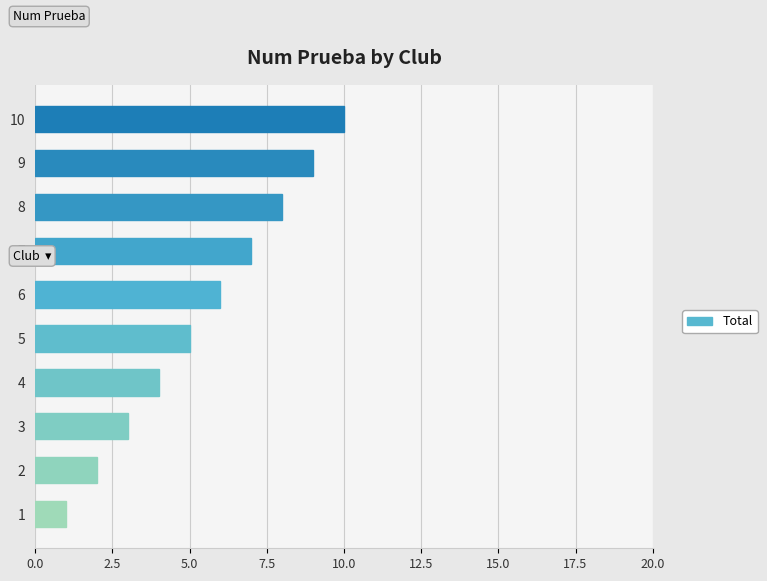

Rank the categories by value from highest to lowest.

10, 9, 8, 7, 6, 5, 4, 3, 2, 1